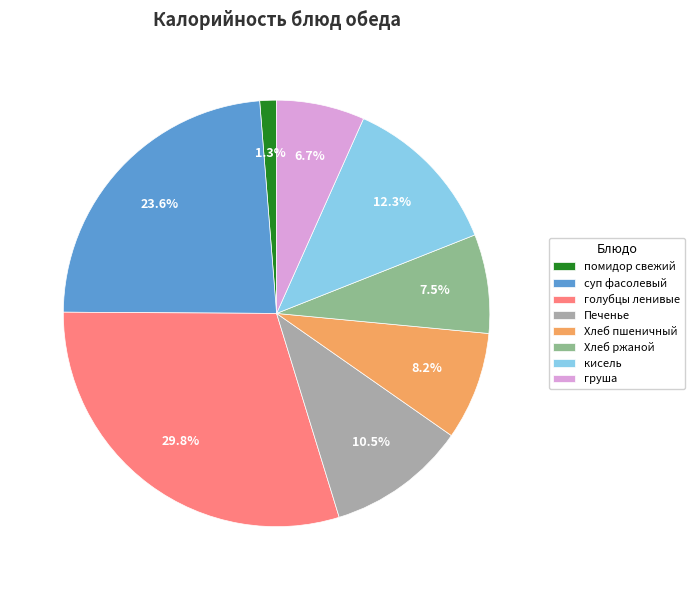

What is the ratio of the value at суп фасолевый to the value at кисель?

1.9